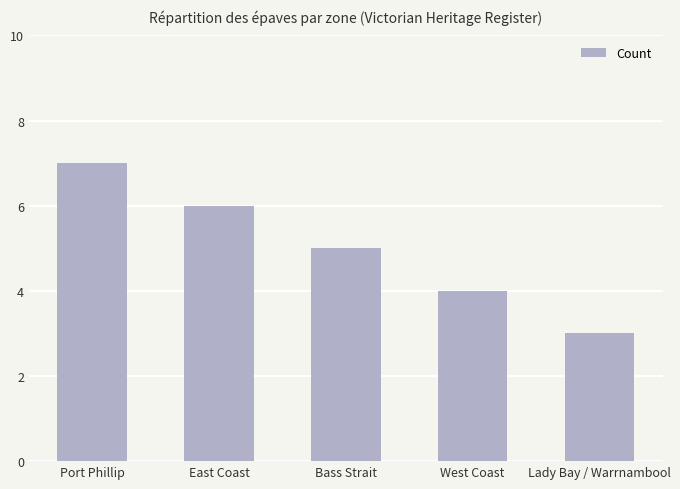

What is the difference between the maximum and minimum values?

4